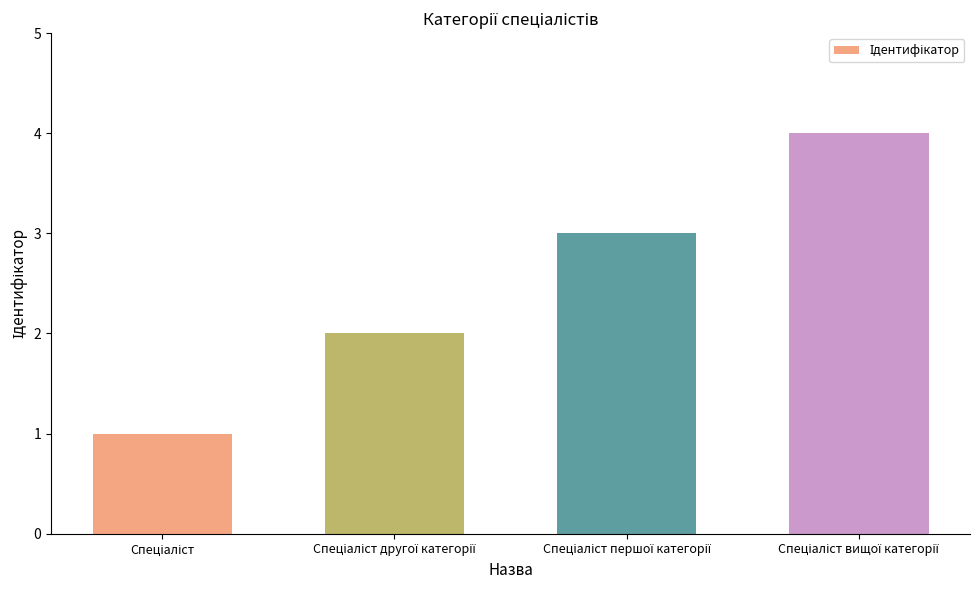

What is the difference between the second highest and second lowest values?

1